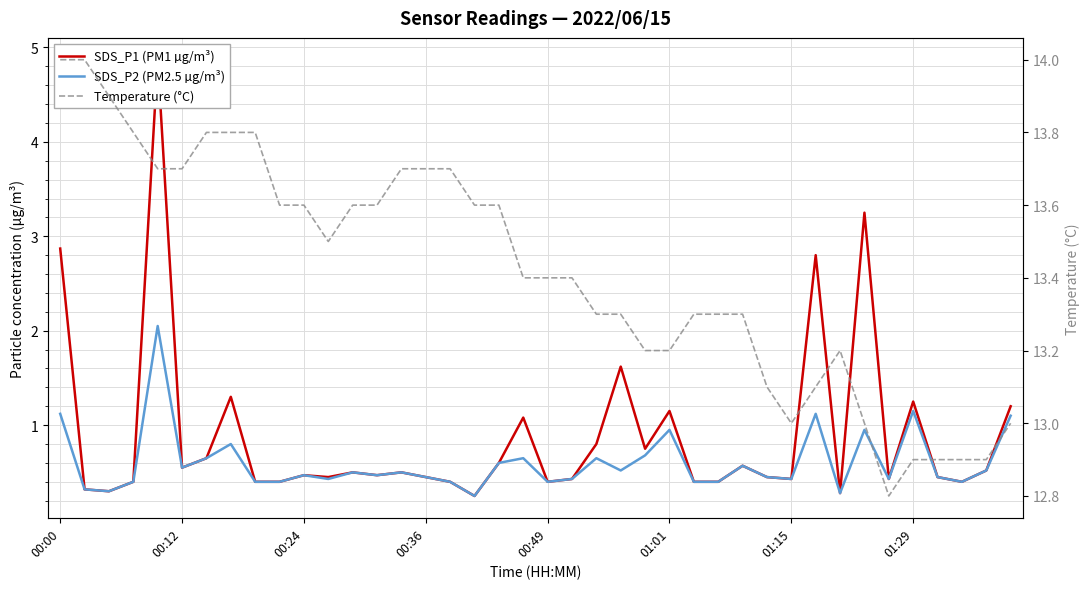

How many categories are shown in the chart?

40